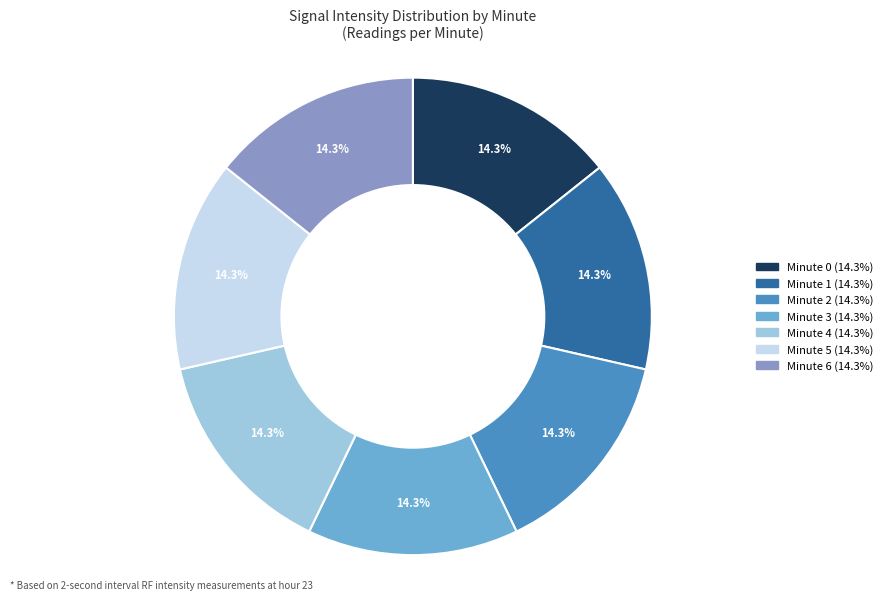

Is Minute 5 the majority of the pie?

No